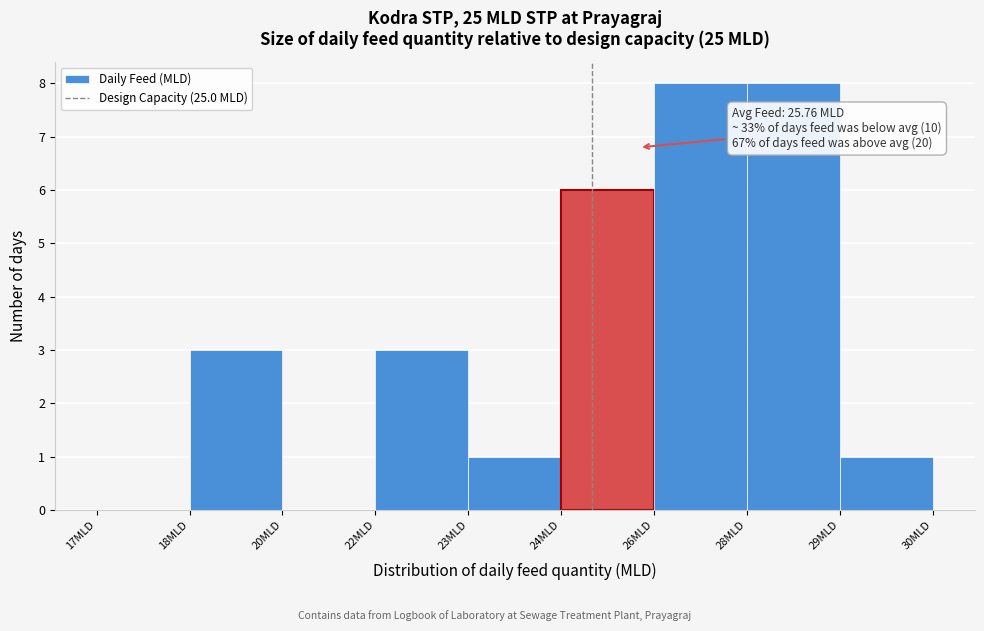

Reading right to left, what are all the values shown in this chart?

29MLD=1	28MLD=8	26MLD=8	24MLD=6	23MLD=1	22MLD=3	20MLD=0	18MLD=3	17MLD=0